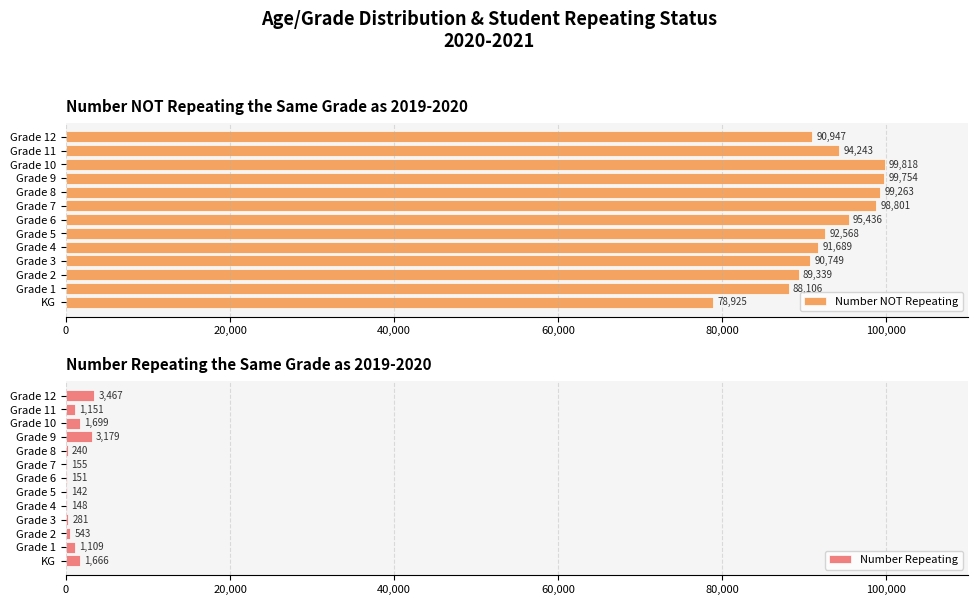

What is the sum of the Number NOT Repeating values at Grade 5 and Grade 4?

184257